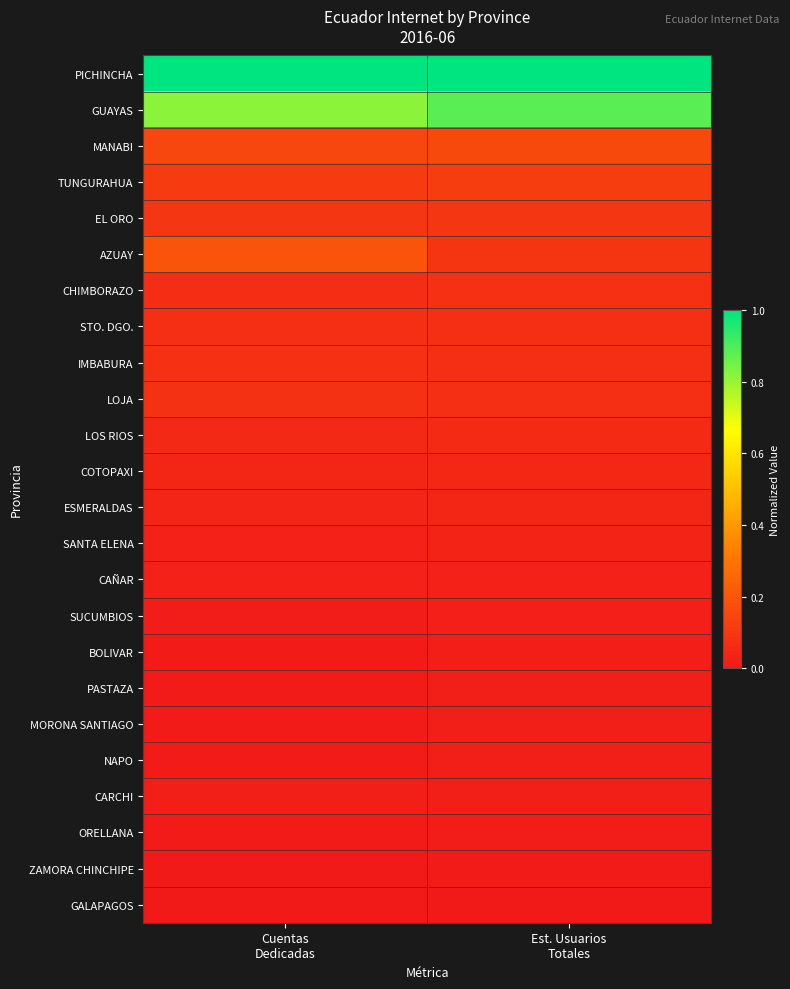

What is the total value across all series at Cuentas
Dedicadas?

2.9